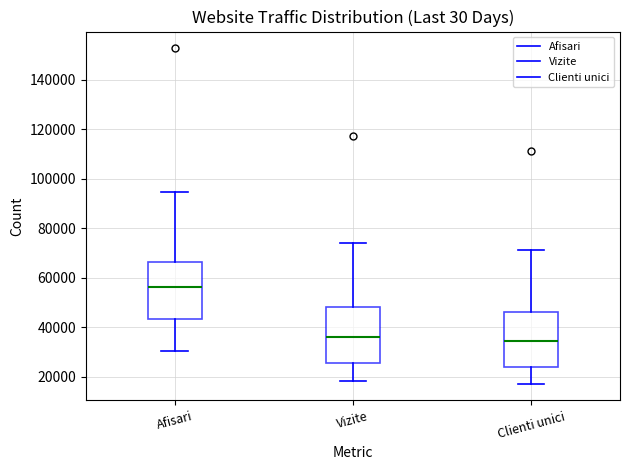

Where does the upper whisker of the box for Vizite end on the y-axis? The values are not printed on the chart, so give them approximately, as read against the axis.

74000